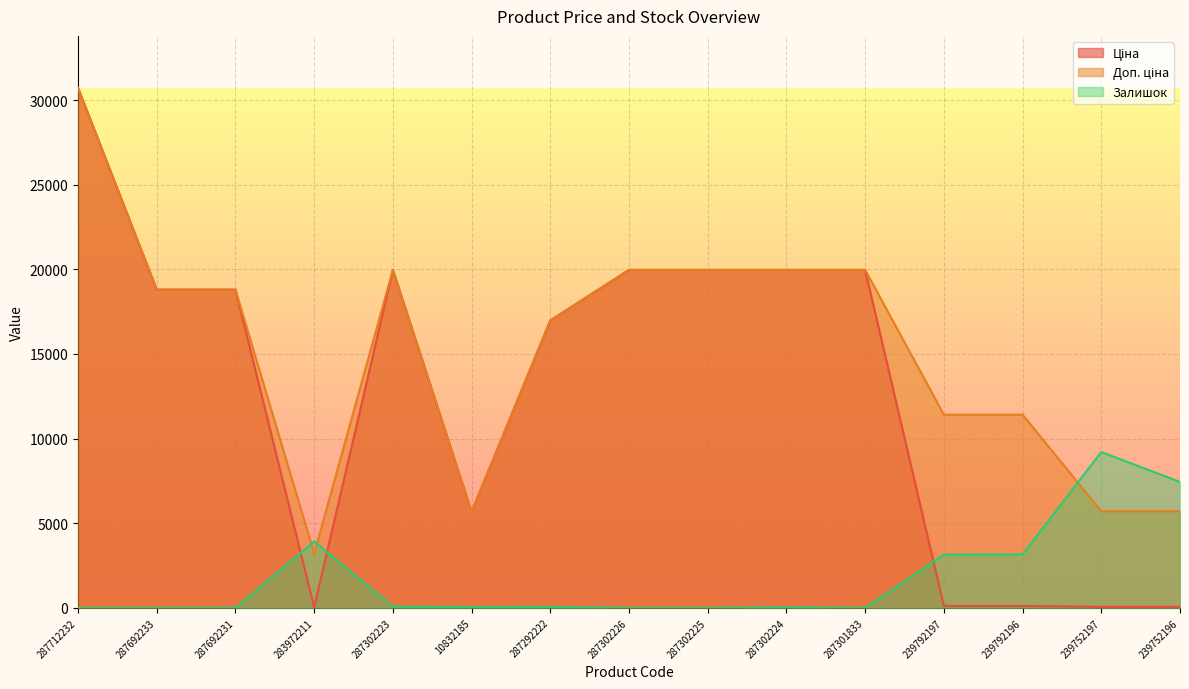

How many series are shown in this chart?

3